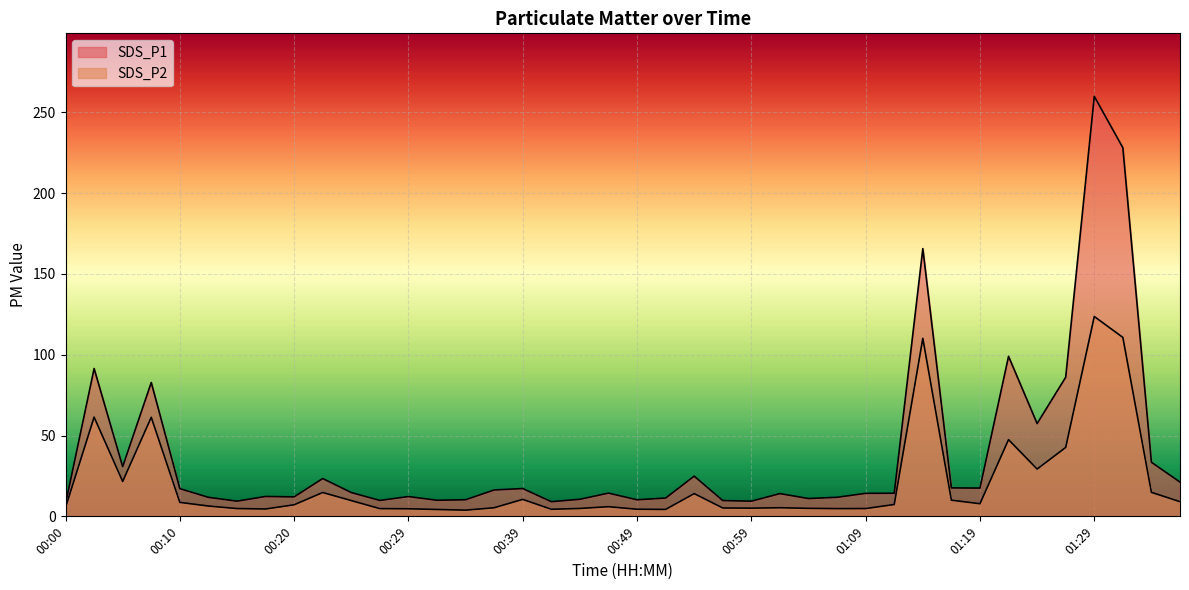

What are all the series names shown in the legend?

SDS_P1, SDS_P2